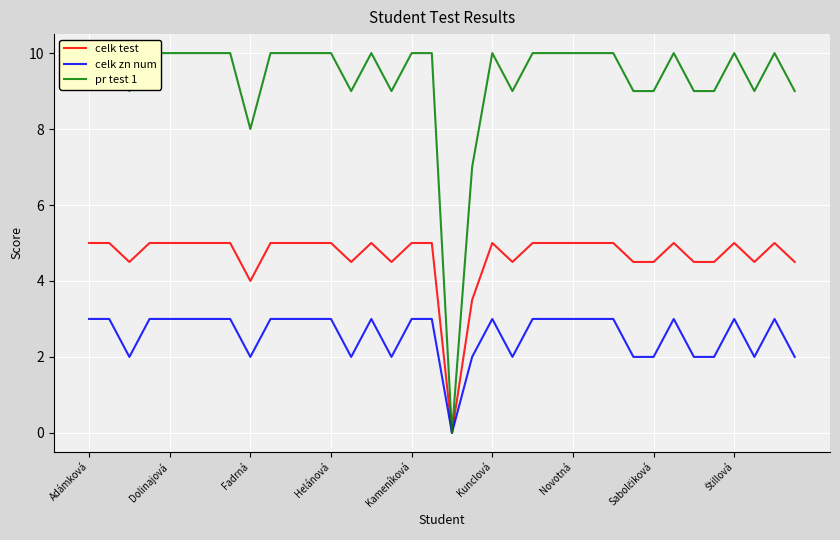

What value does the celk zn num series have at Fadrná?

2.0